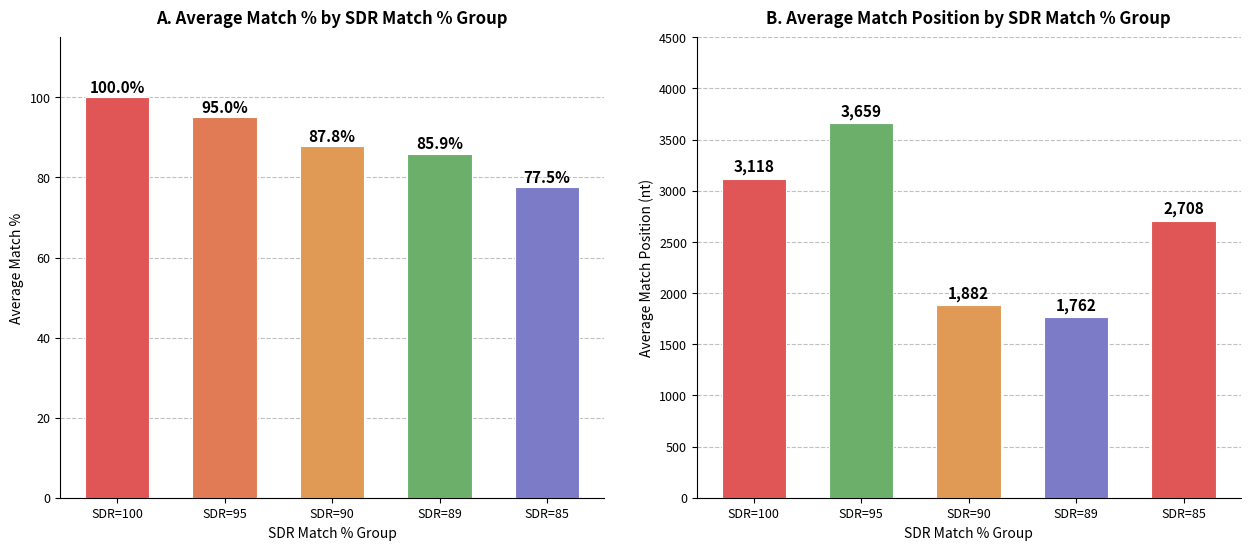

Count the number of data series in this chart.

2